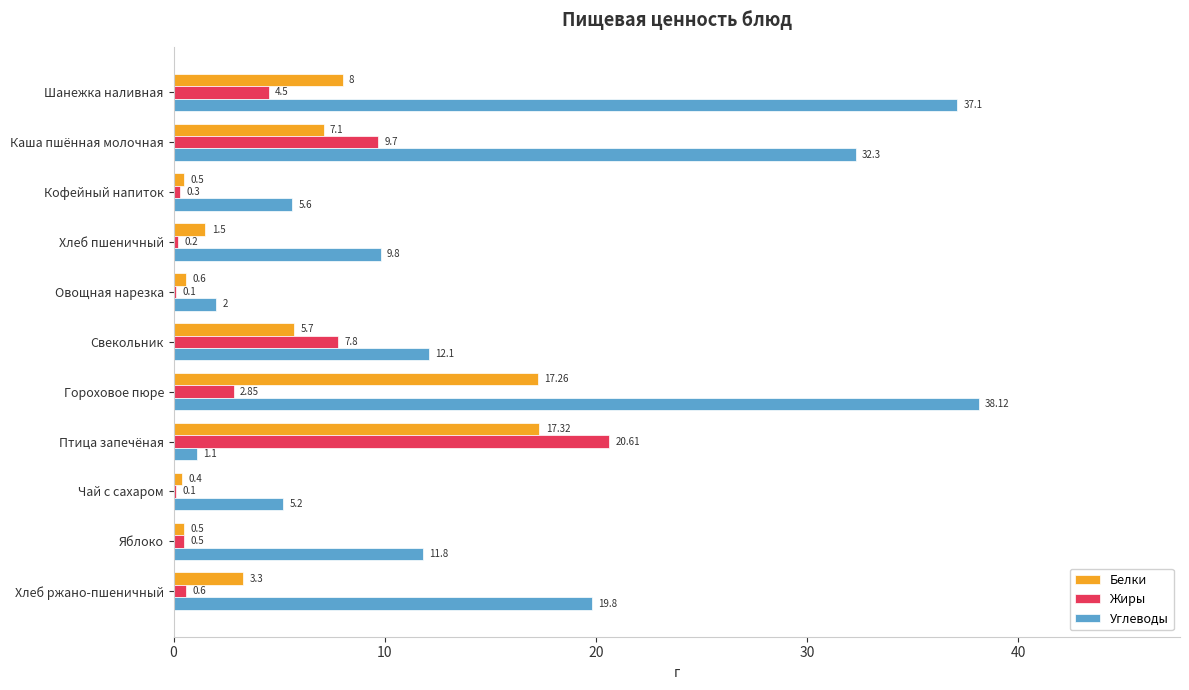

At which category is the sum across all series the highest?

Гороховое пюре